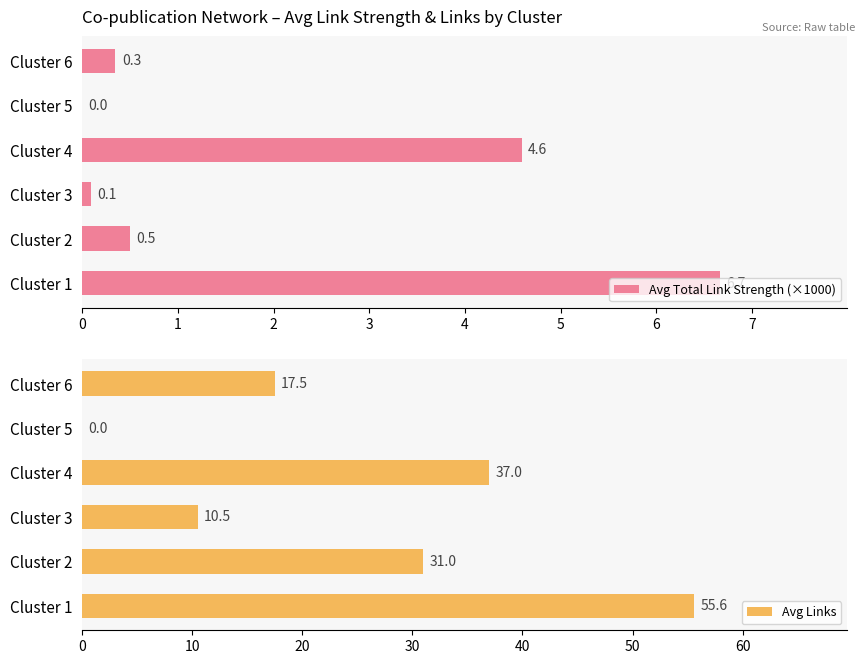

At which label is Avg Total Link Strength (×1000) closest to 3?

Cluster 4